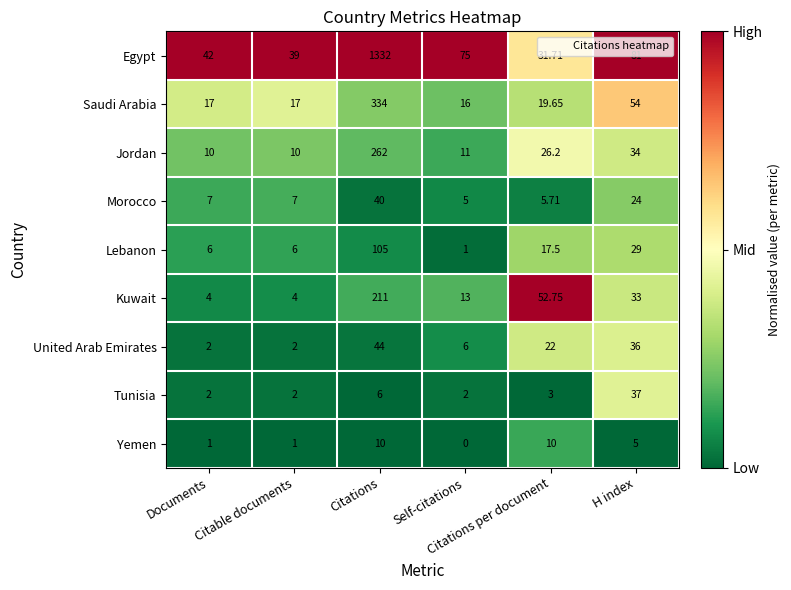

List the series in order of their peak value, highest first.

Egypt, Saudi Arabia, Jordan, Kuwait, Lebanon, United Arab Emirates, Morocco, Tunisia, Yemen